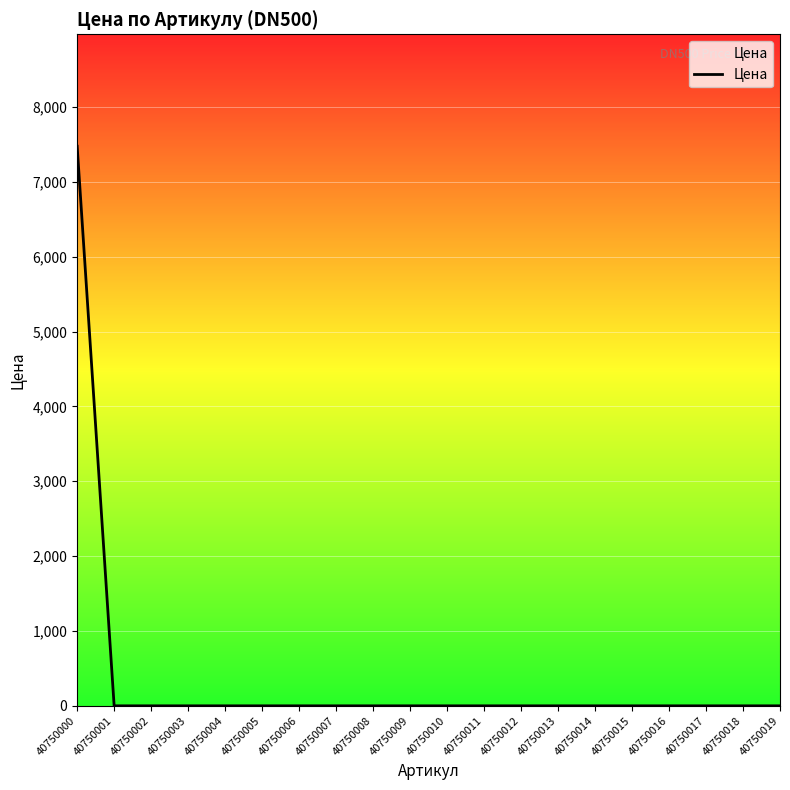

True or false: the data shows 0 at 40750013.

True